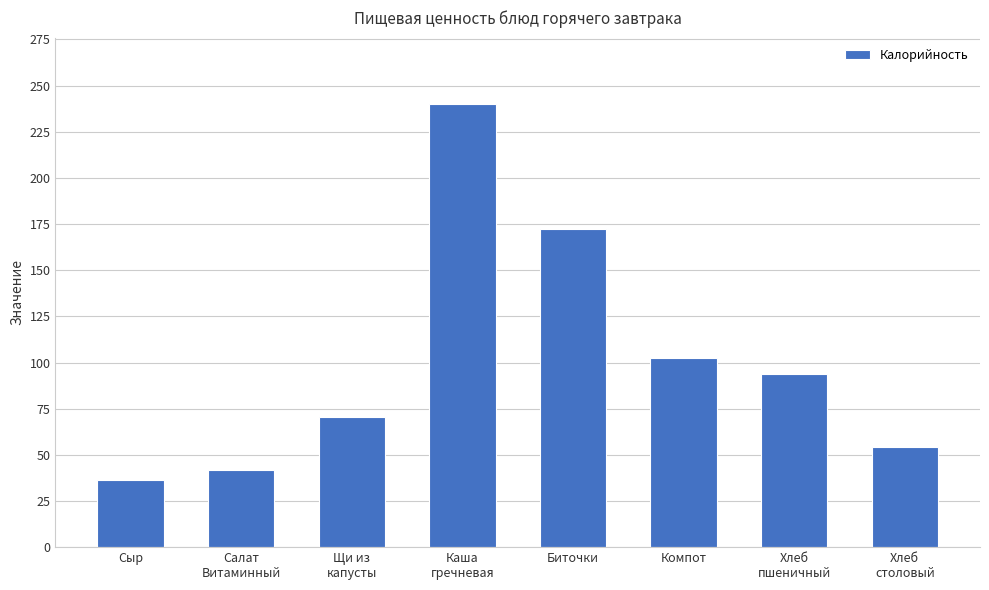

Reading right to left, extract all data points from this chart.

Хлеб
столовый=54.3	Хлеб
пшеничный=94.0	Компот=102.4	Биточки=172.5	Каша
гречневая=240.0	Щи из
капусты=70.4	Салат
Витаминный=41.8	Сыр=36.4